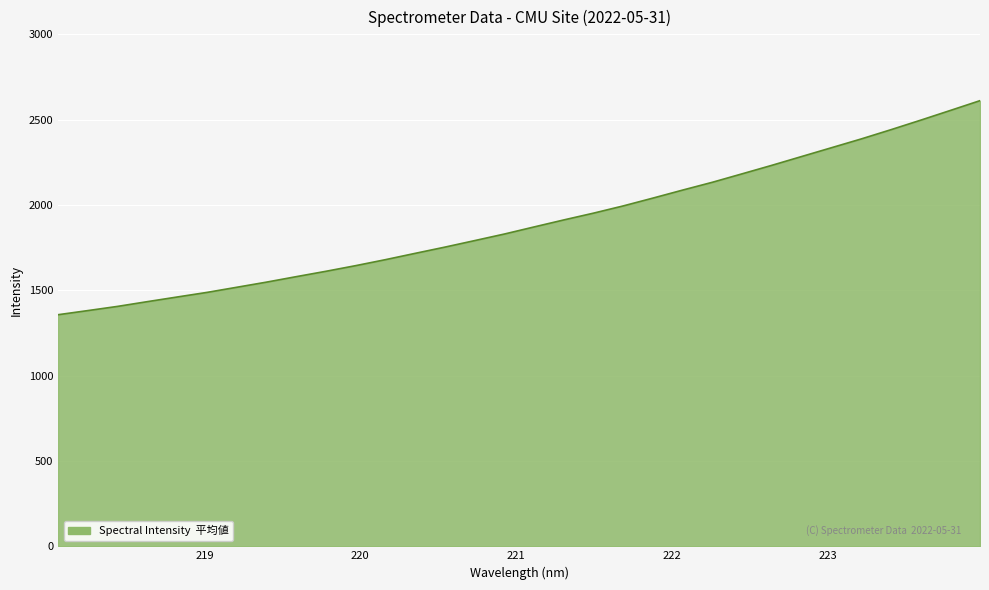

What is the difference between the maximum and minimum values?

1254.3